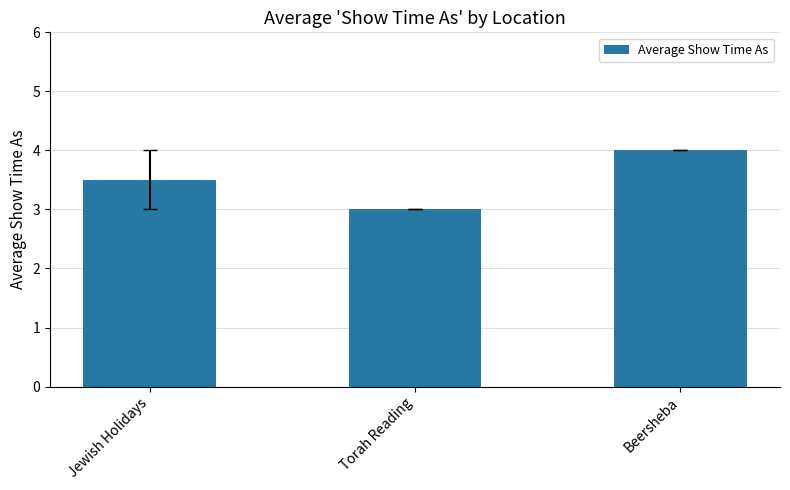

What is the average value?

3.5